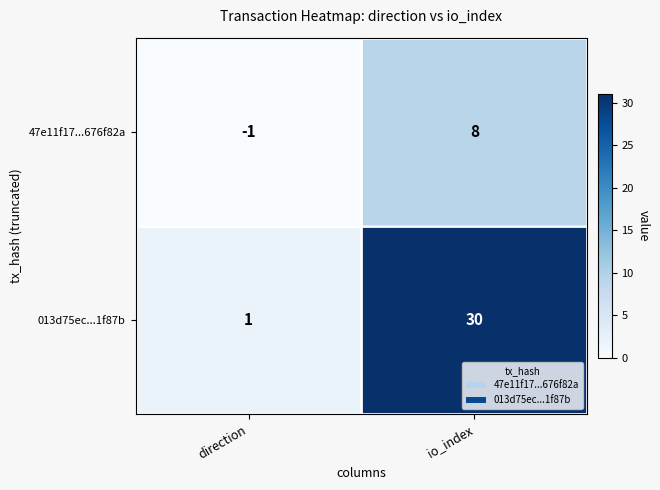

At direction, list the series in order from largest to smallest.

013d75ec...1f87b, 47e11f17...676f82a